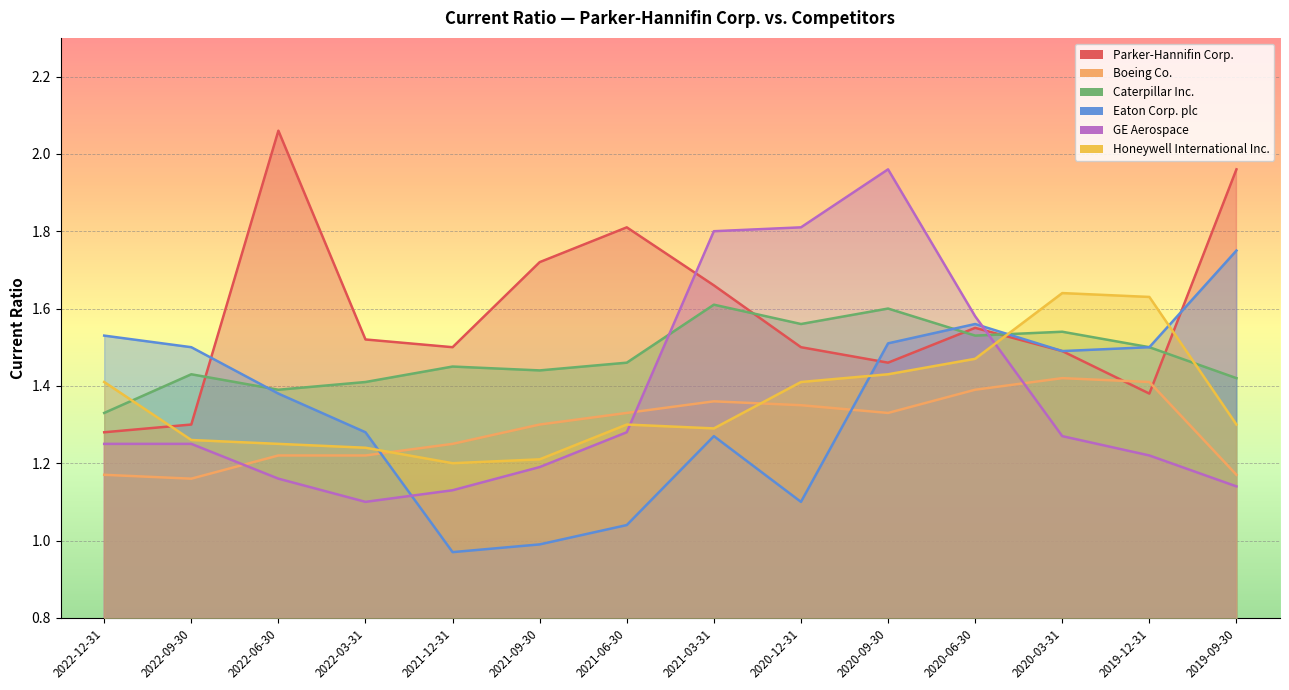

List the series in order of their peak value, highest first.

Parker-Hannifin Corp., GE Aerospace, Eaton Corp. plc, Honeywell International Inc., Caterpillar Inc., Boeing Co.